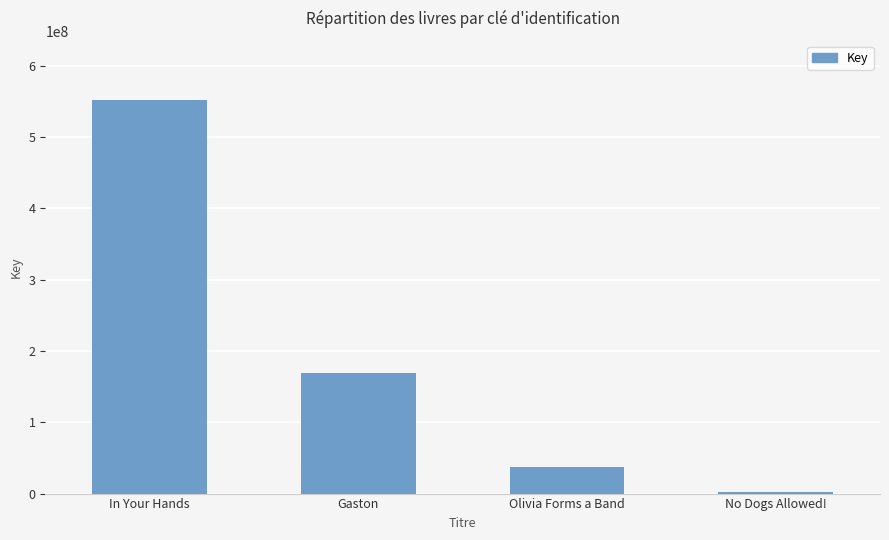

Where is the data nearest to the value 276876631?

Gaston